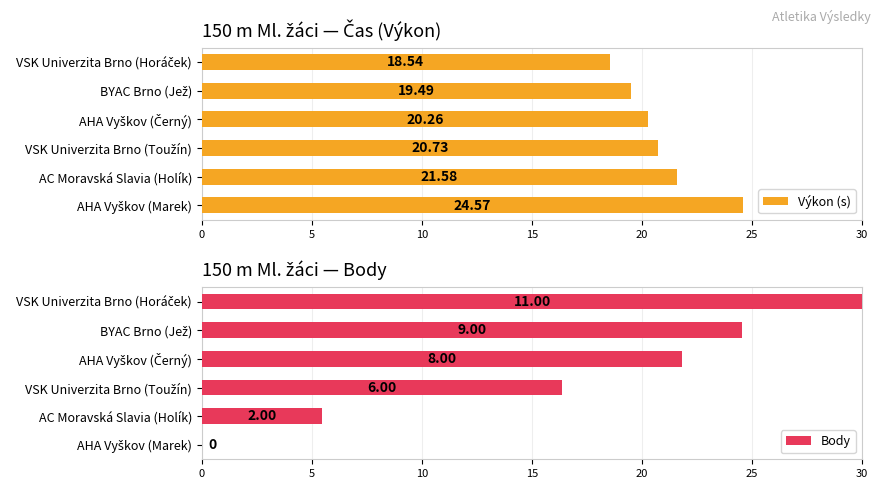

True or false: Výkon (s) has a value of 17.2 at 25.

False